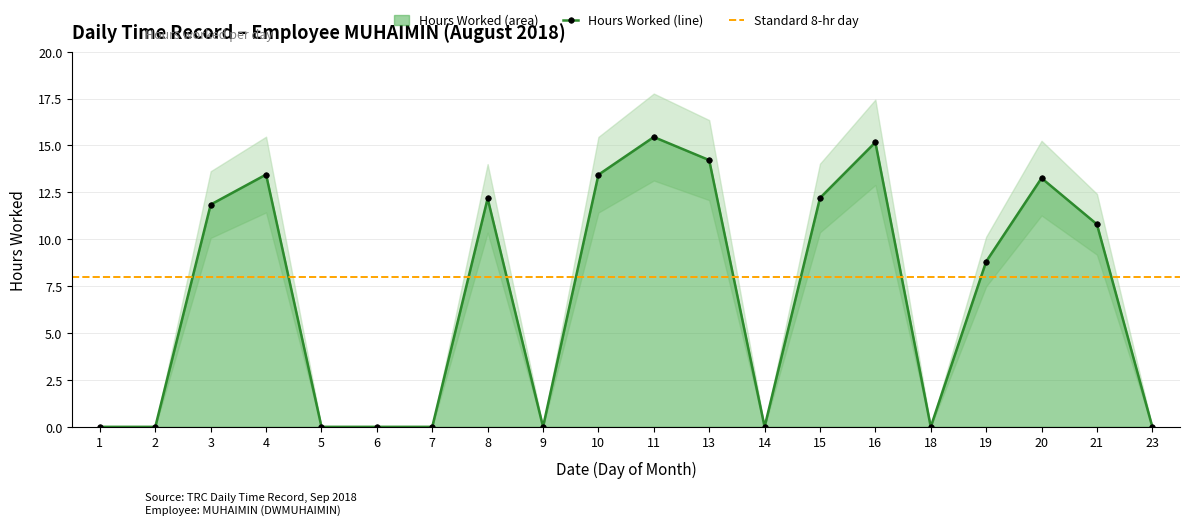

Reading left to right, transcribe all the data shown in this chart.

1=0.0	2=0.0	3=11.8	4=13.4	5=0.0	6=0.0	7=0.0	8=12.2	9=0.0	10=13.4	11=15.4	13=14.2	14=0.0	15=12.2	16=15.2	18=0.0	19=8.8	20=13.3	21=10.8	23=0.0